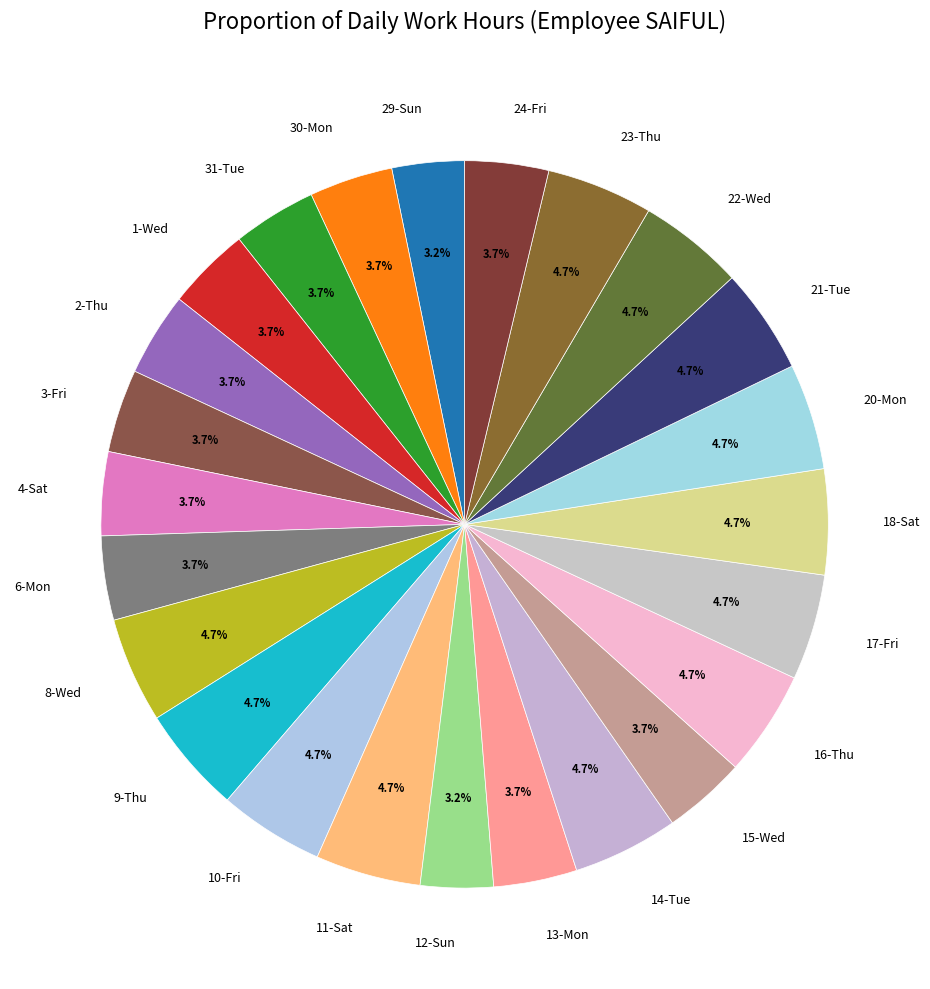

How many slices are in this pie chart?

24